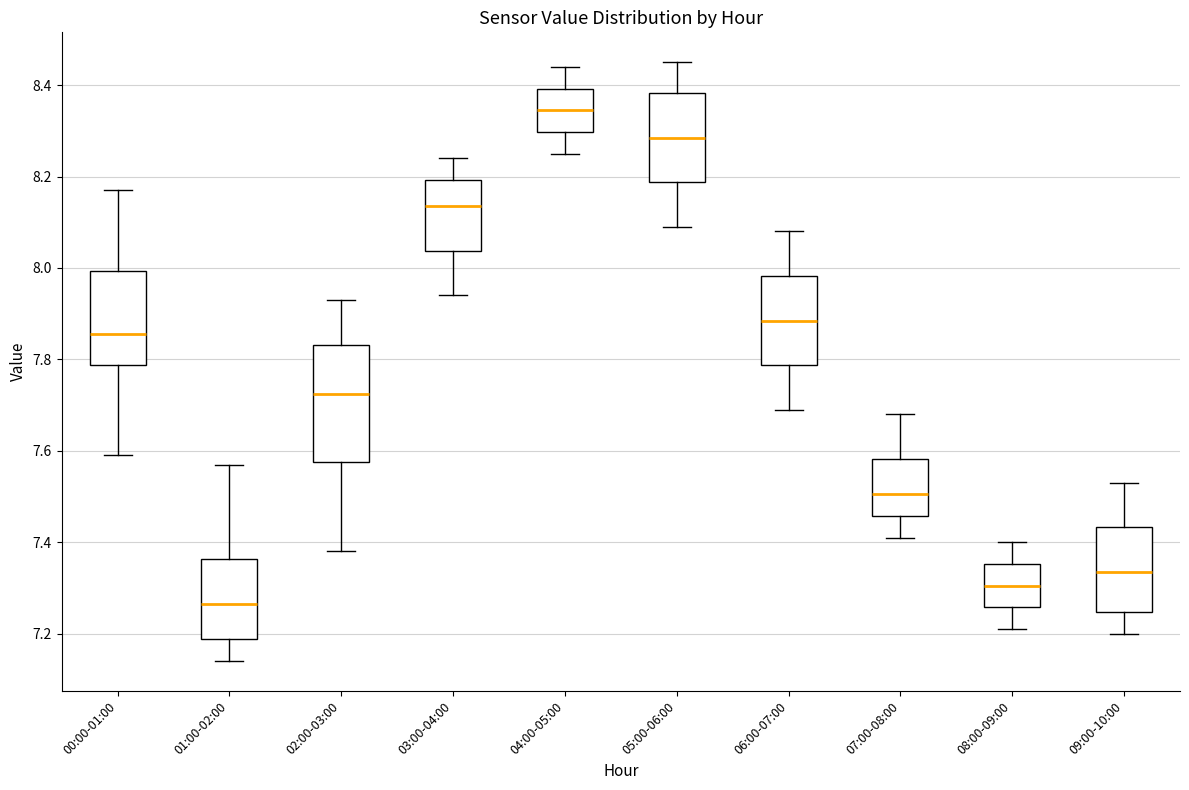

Which box's median line is the highest?

04:00-05:00